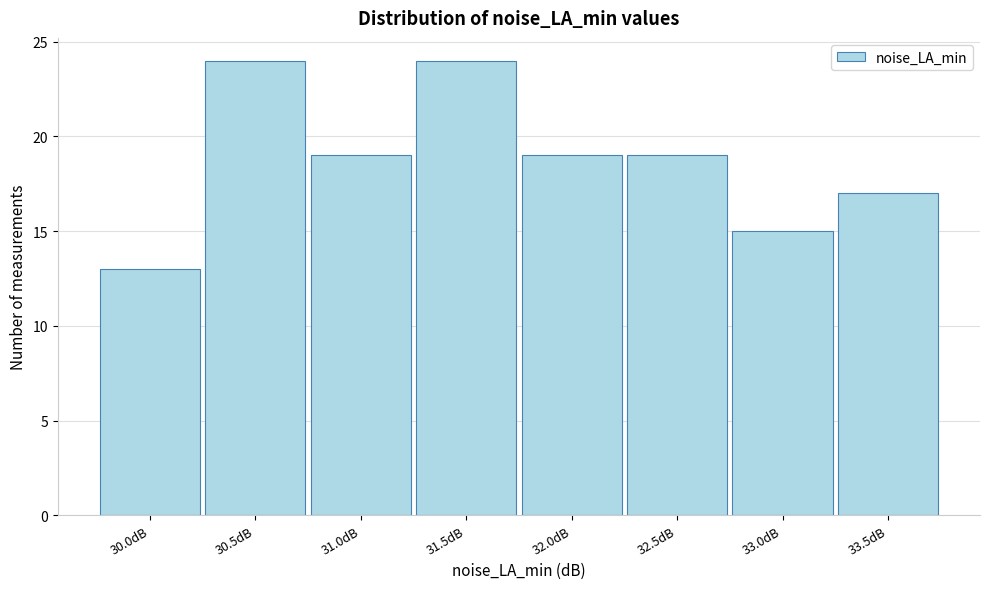

Reading right to left, what are all the values shown in this chart?

17	15	19	19	24	19	24	13